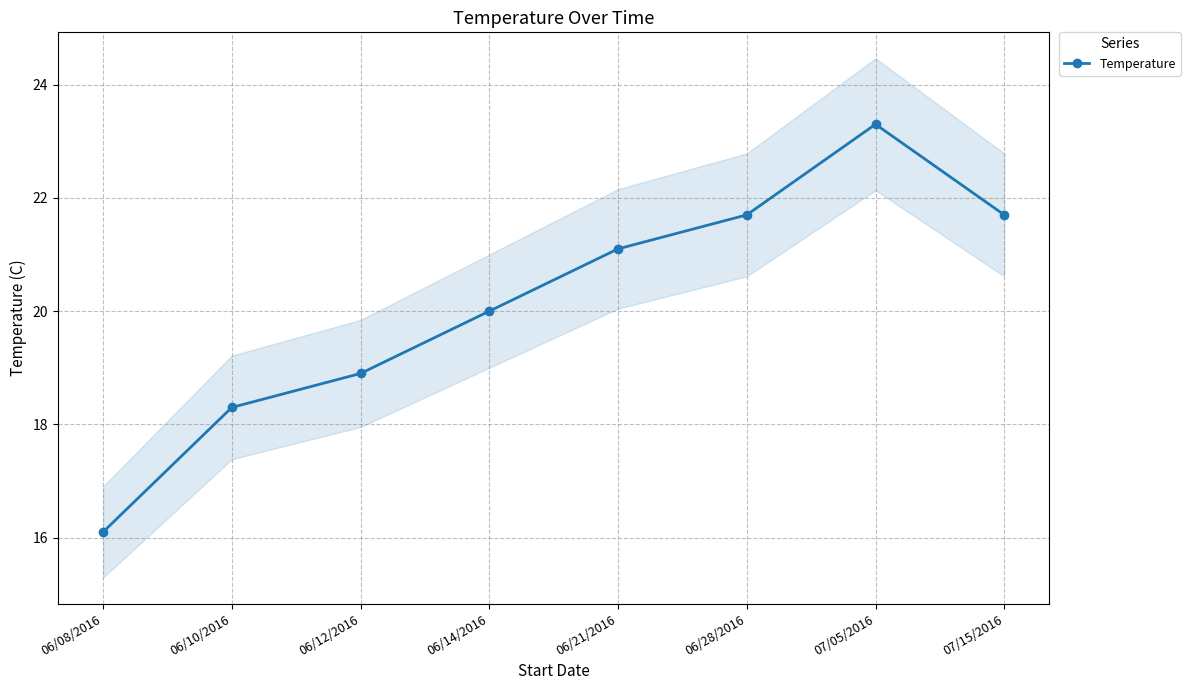

Rank the categories by value from lowest to highest.

06/08/2016, 06/10/2016, 06/12/2016, 06/14/2016, 06/21/2016, 06/28/2016, 07/15/2016, 07/05/2016